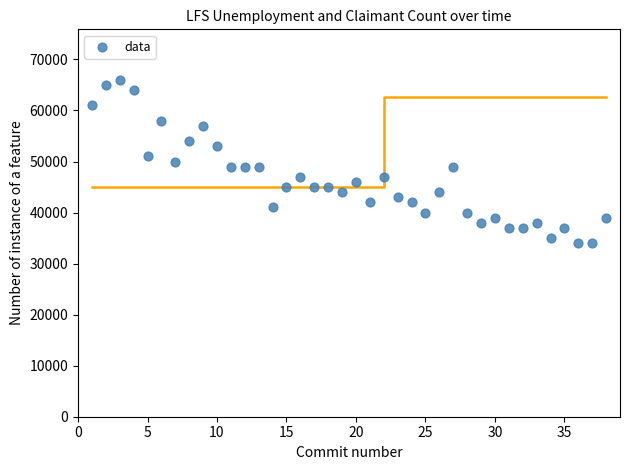

What is the range of X values (max minus min)?

37